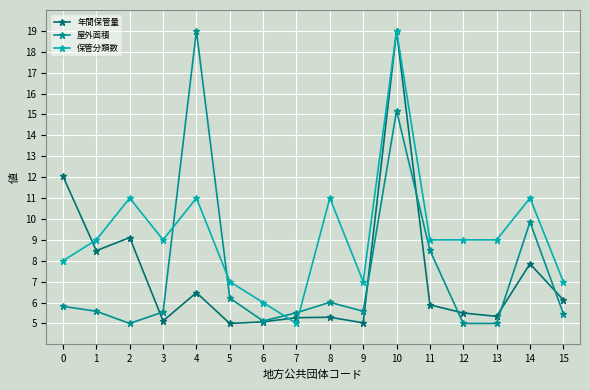

Between 0 and 5, which series saw the biggest shift?

年間保管量